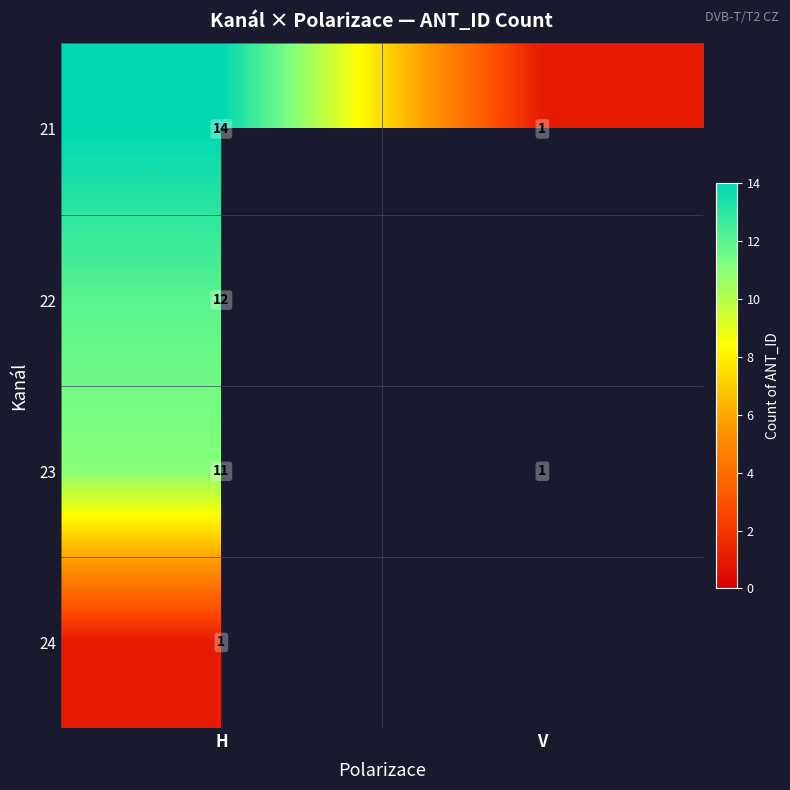

Rank the series at H from lowest to highest value.

24, 23, 22, 21